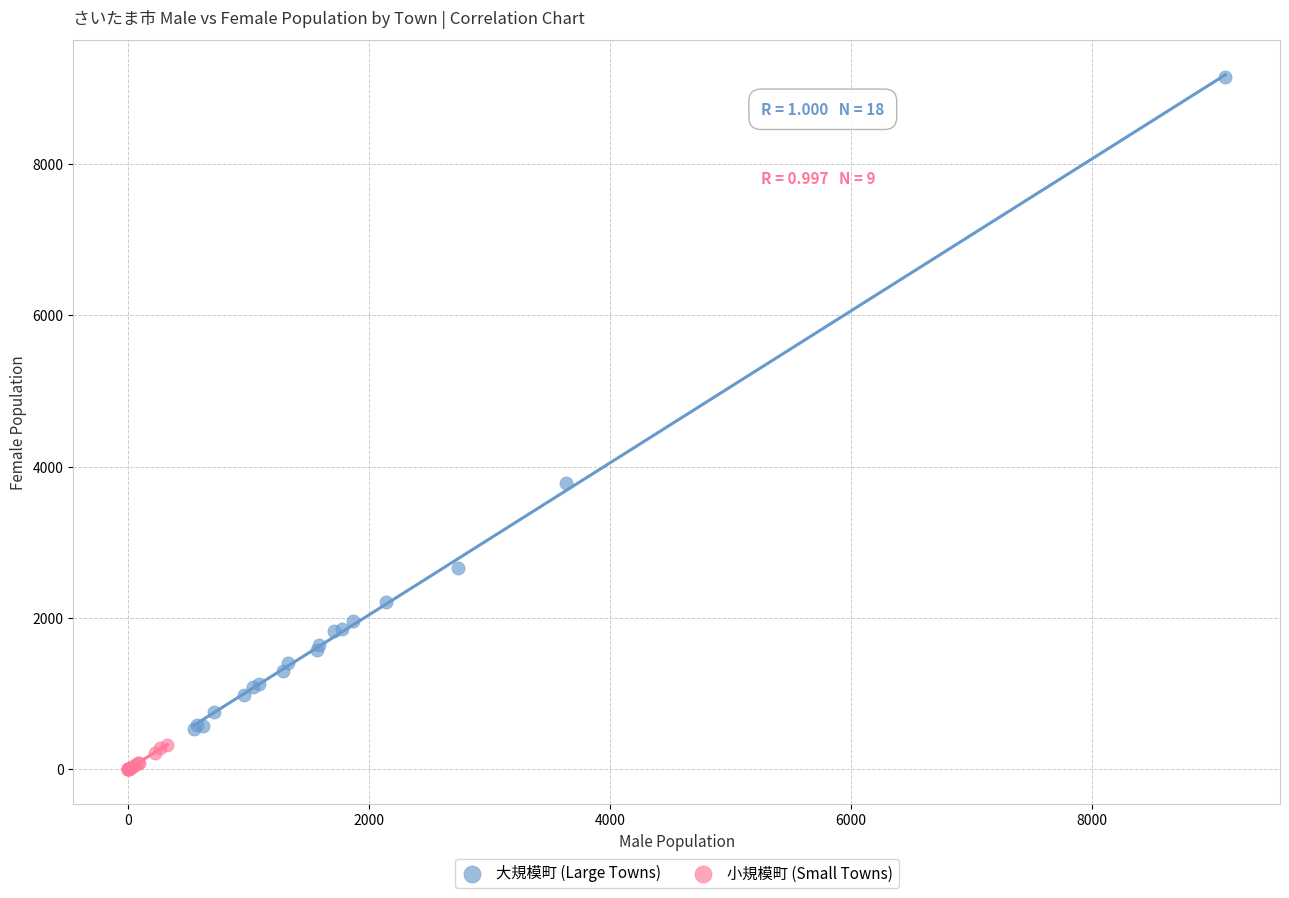

Which series reaches the maximum Y coordinate?

大規模町 (Large Towns)